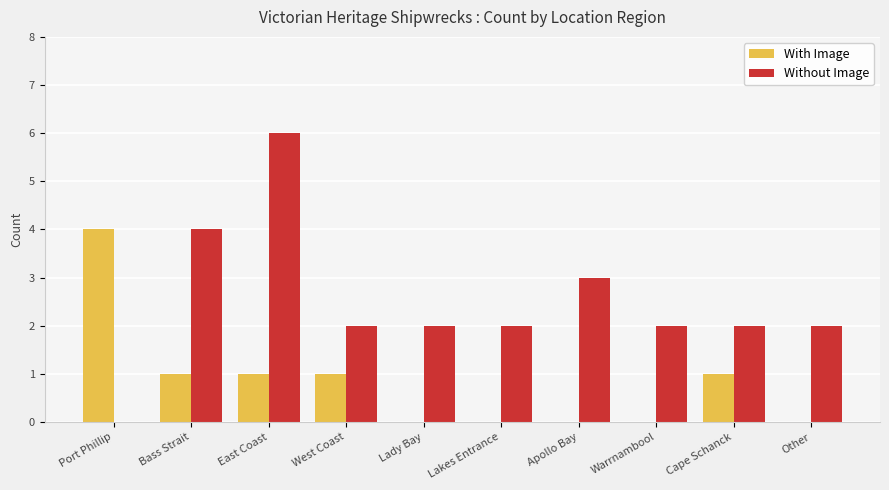

What is the highest value of the With Image series?

4